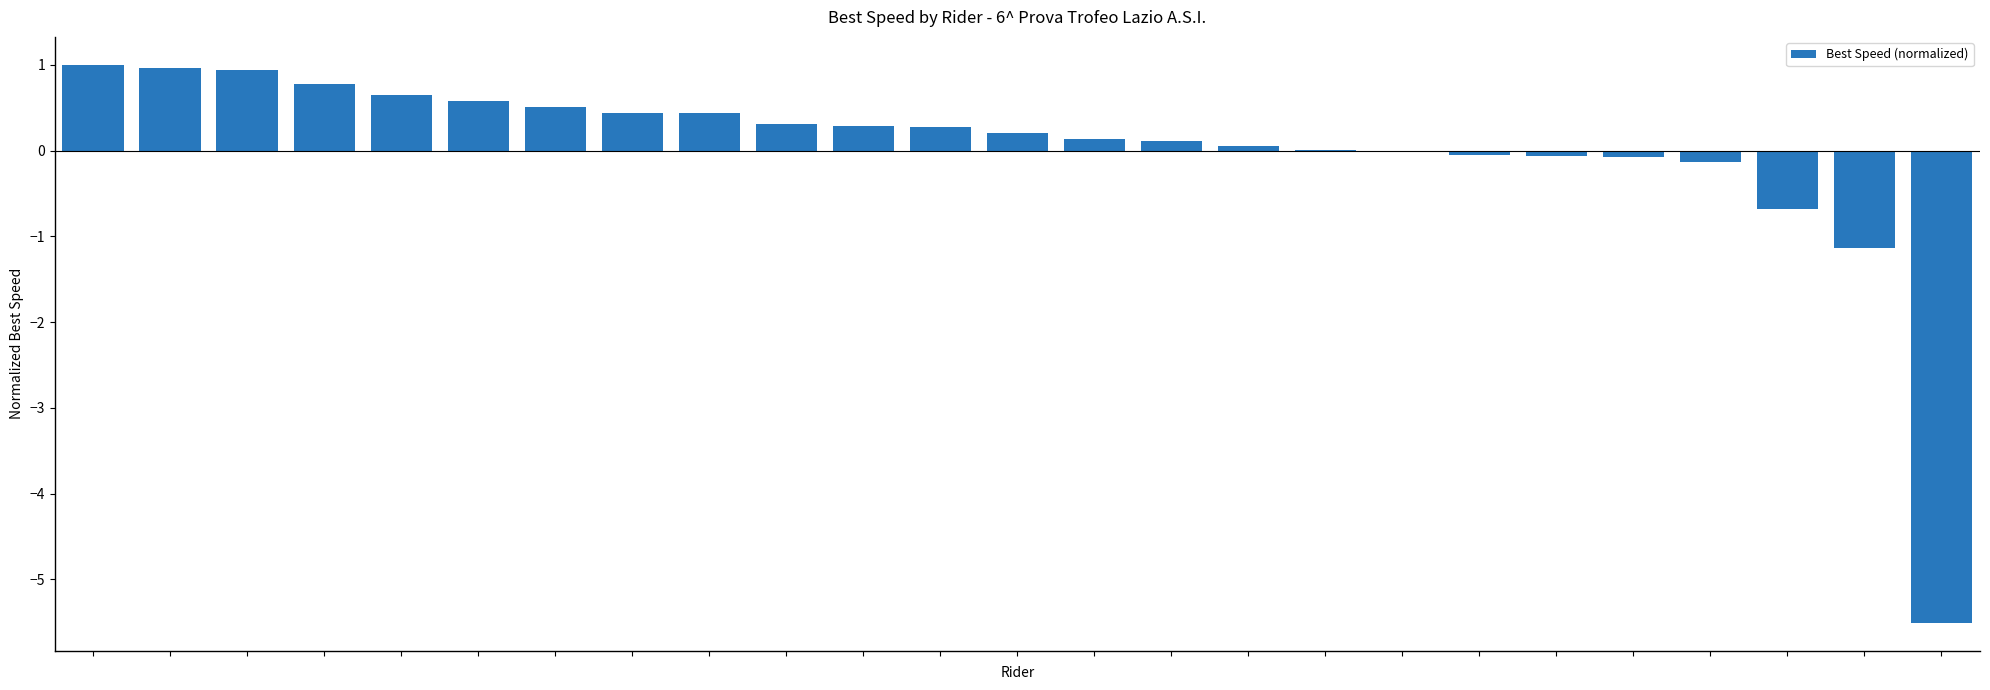

What is the maximum value shown in the chart?

1.0